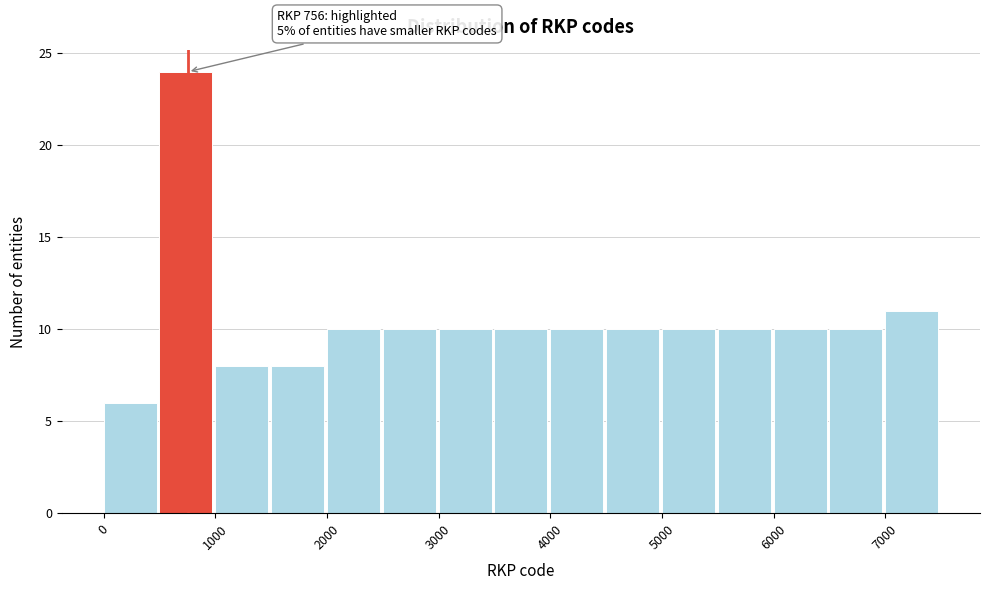

Over which range of the x-axis is the bar tallest?

500 to 1000